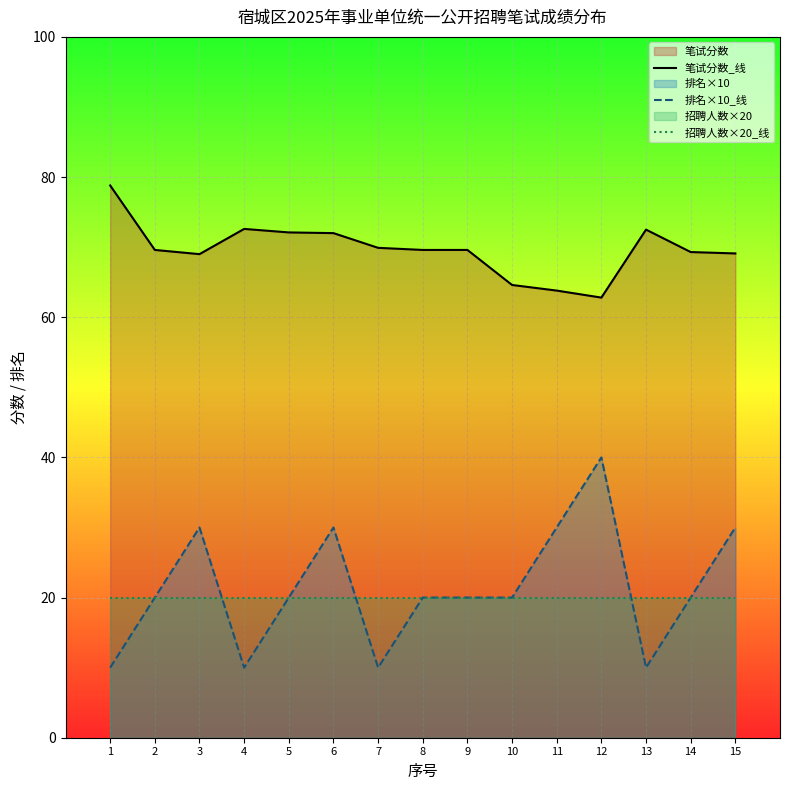

How many categories are shown in the chart?

15